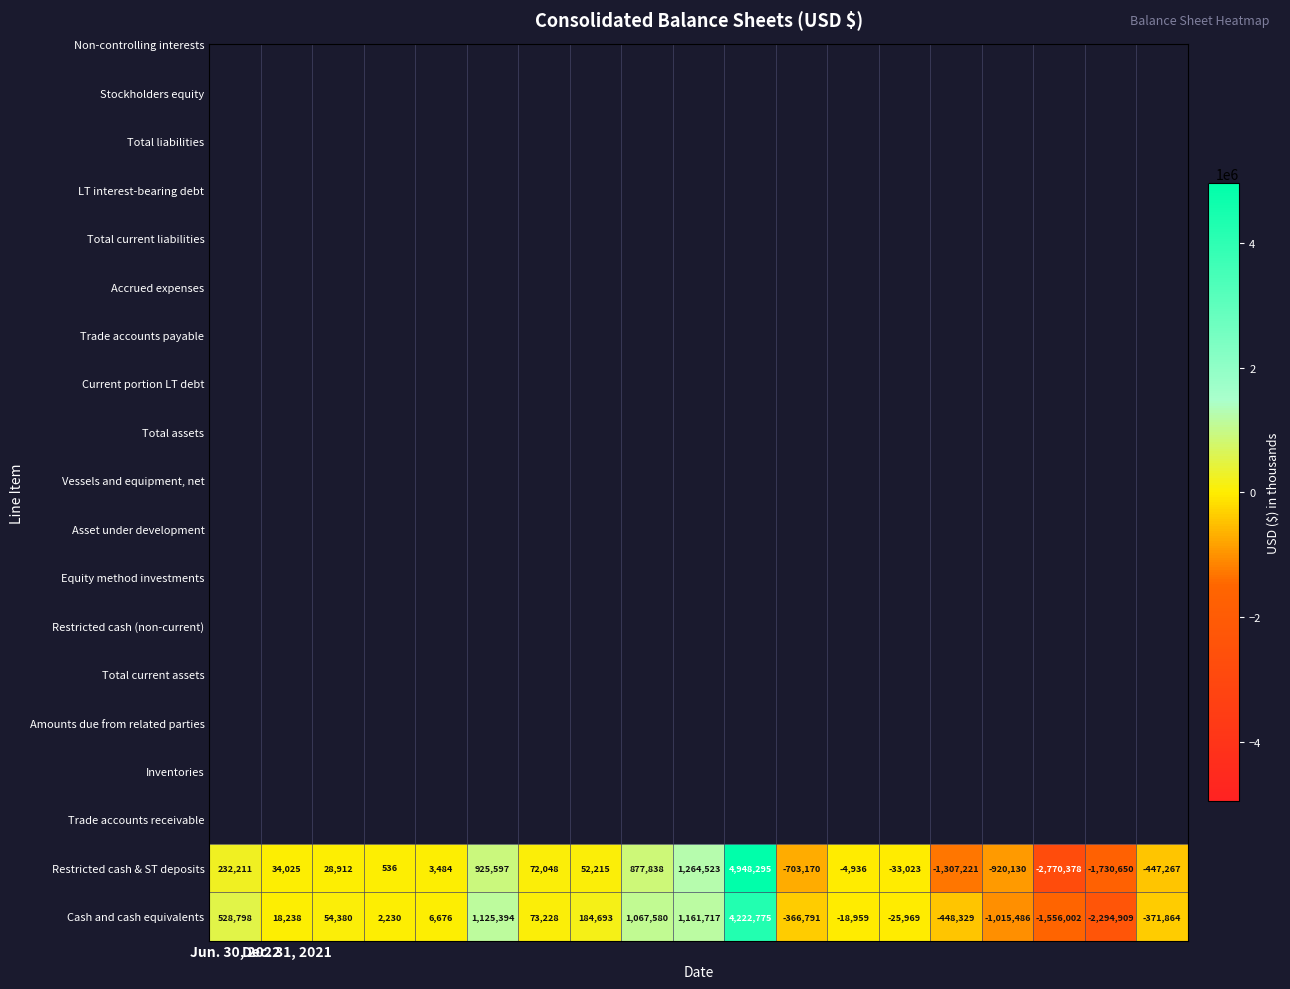

What is the average value of the Cash and cash equivalents series?

123547